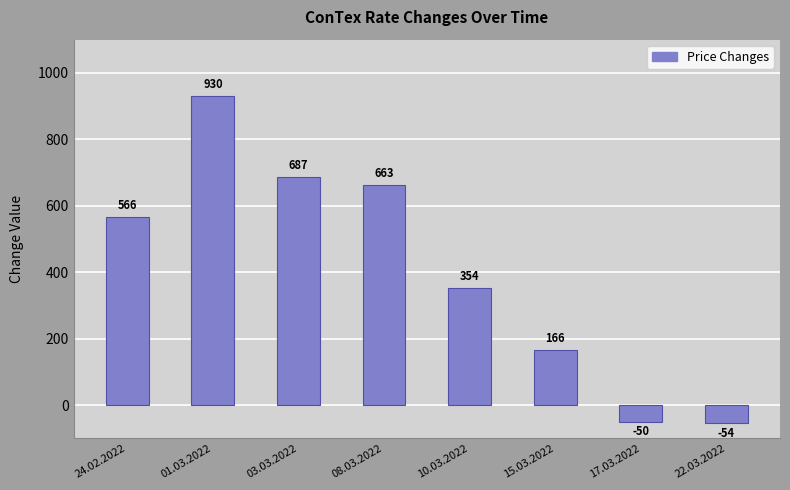

What is the maximum value shown in the chart?

930